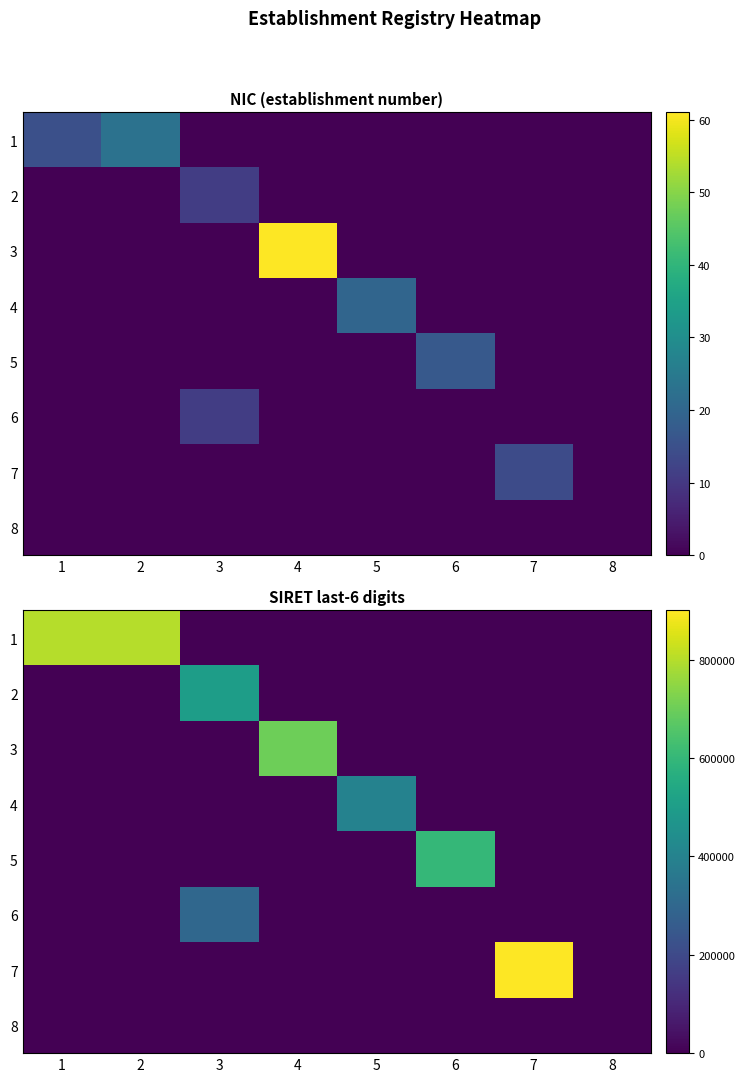

Is the value of 2 at 8 greater than the value of 8 at 4?

No